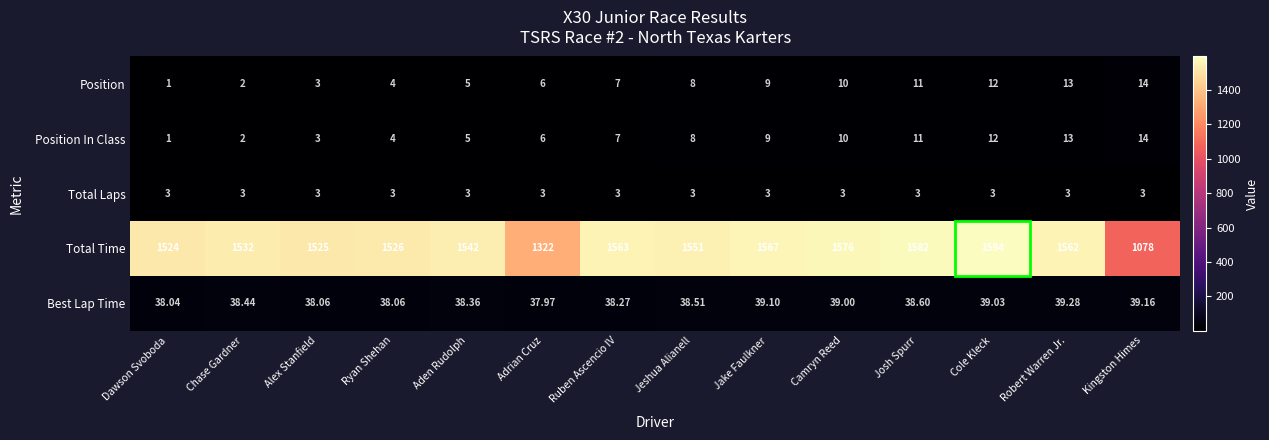

At which label is Best Lap Time closest to 38?

Adrian Cruz